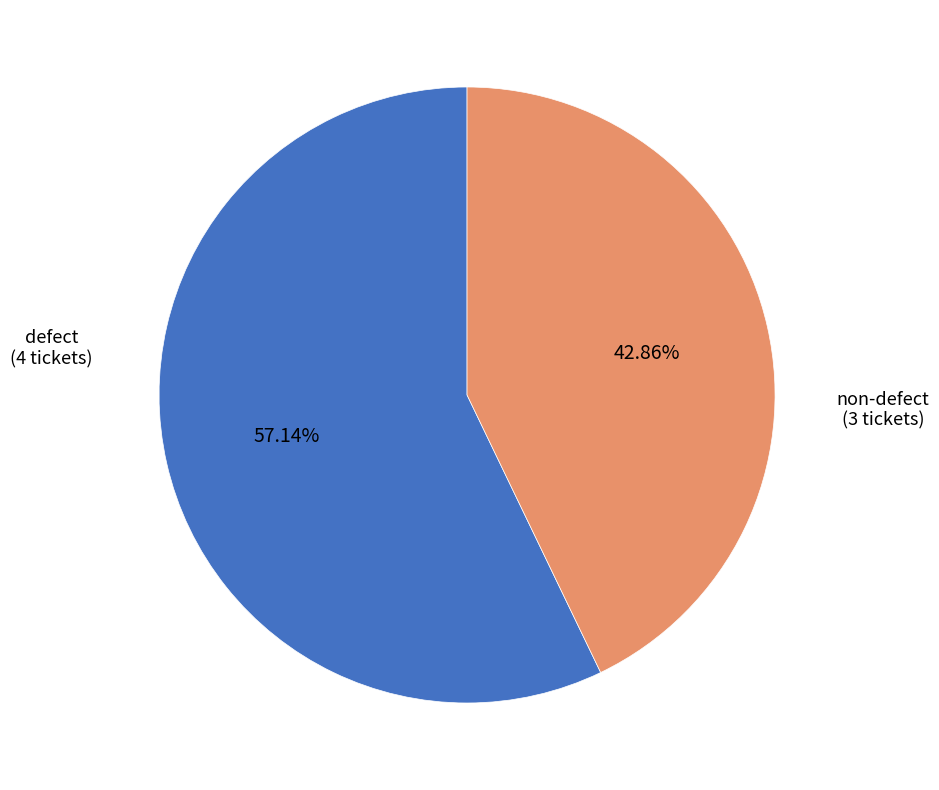

Do defect and non-defect together represent more than half of the pie?

Yes